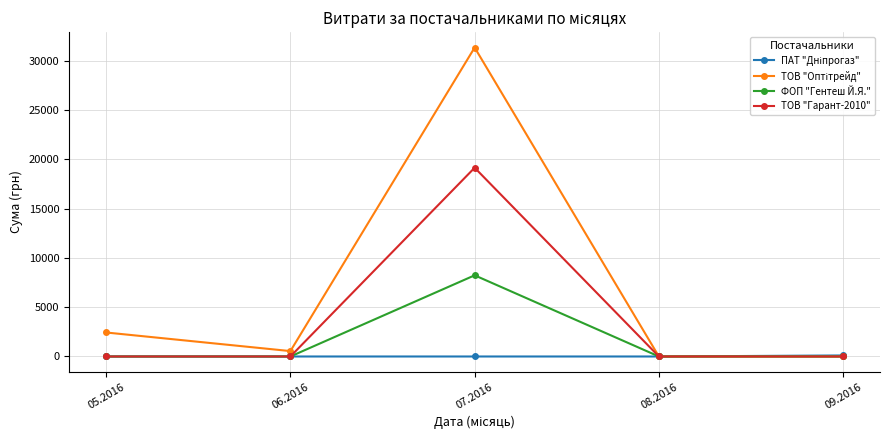

What is the value of the ТОВ "Гарант-2010" point at the 3rd from the left?

19164.0